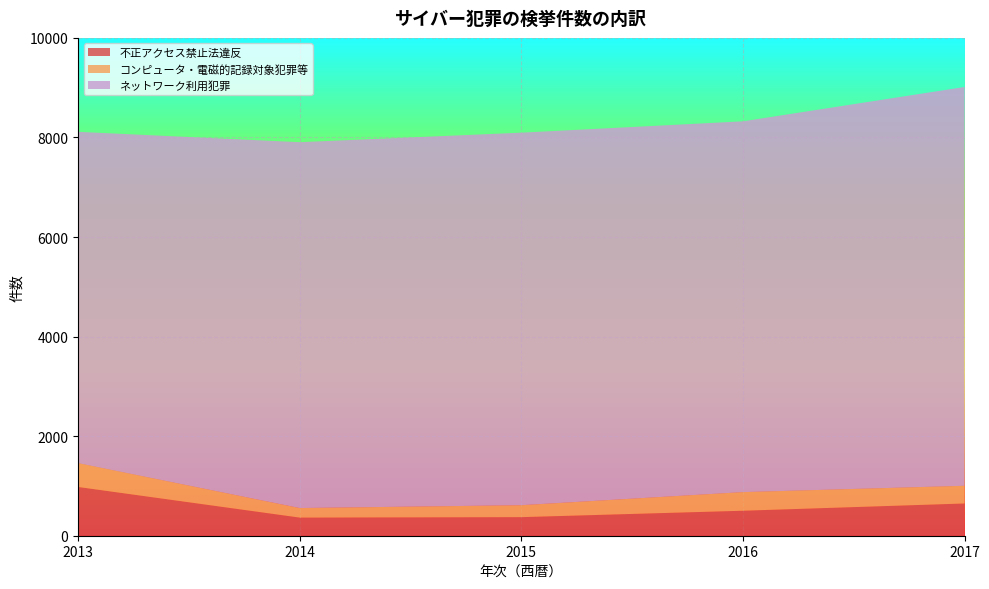

Reading left to right, list all the values displayed in this chart.

不正アクセス禁止法違反: 980	364	373	502	648
コンピュータ・電磁的記録対象犯罪等: 478	192	240	374	355
ネットワーク利用犯罪: 6655	7349	7483	7448	8011